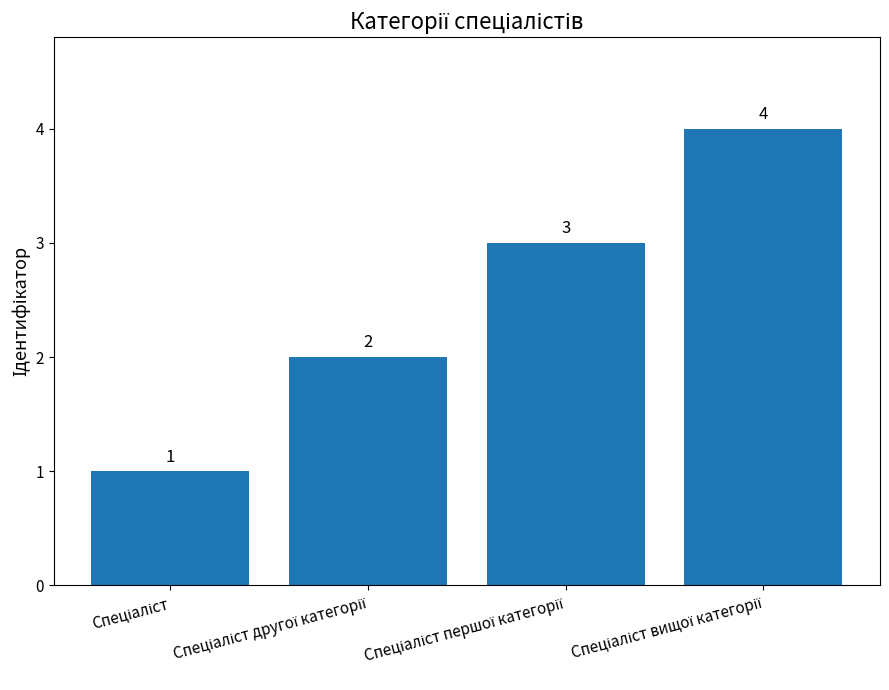

What is the greatest value displayed?

4